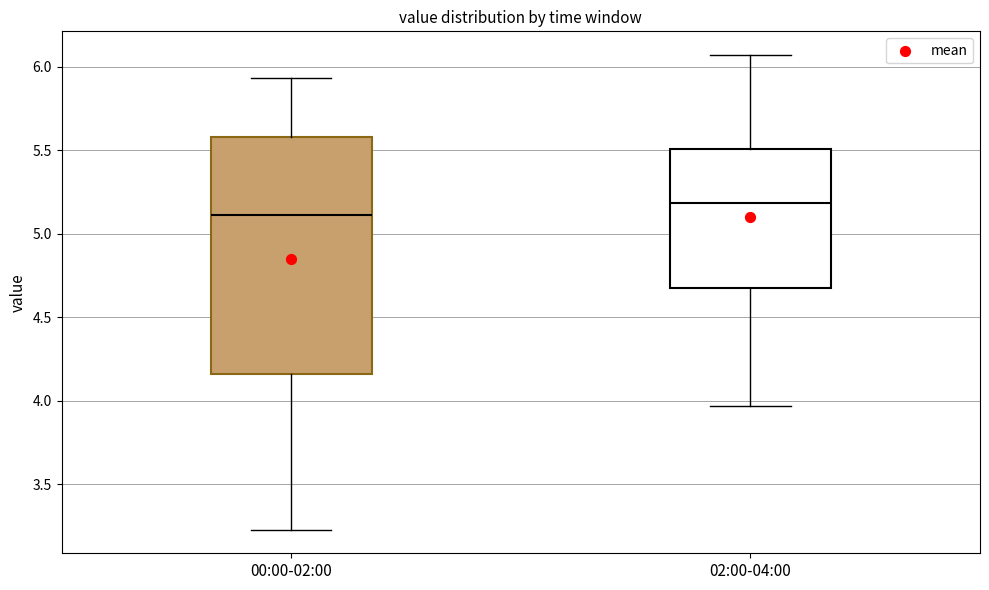

Reading left to right, transcribe this box plot: for each box, give where its median line is, the range the box spans, and where its two whiskers end, as read against the y-axis. The values are not printed on the chart, so give them approximately, as read against the axis.

00:00-02:00: median 5.10, box 4.15 to 5.60, whiskers 3.25 to 5.95
02:00-04:00: median 5.20, box 4.70 to 5.50, whiskers 3.95 to 6.05